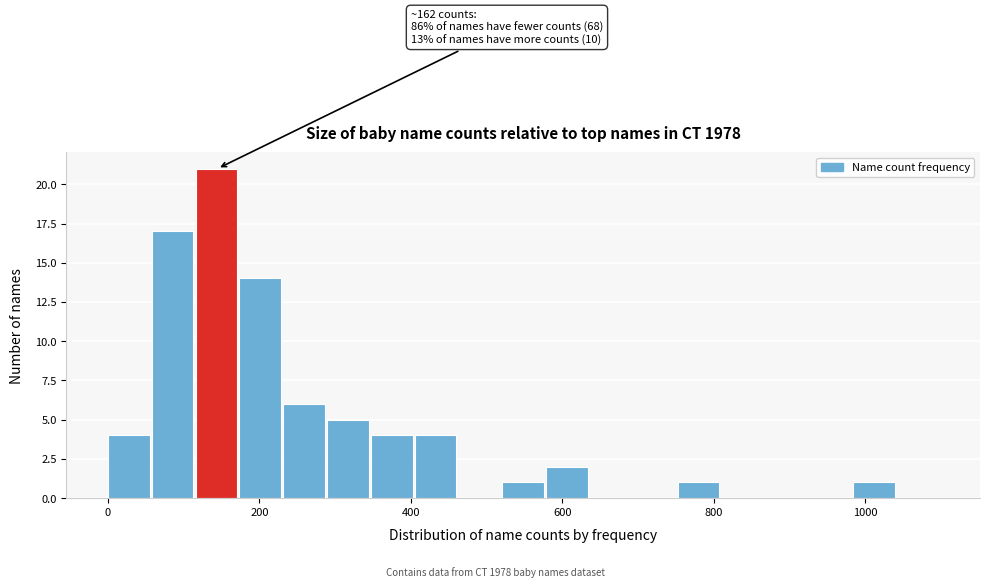

Around what value on the x-axis is the tallest bar? Give the approximate position of its centre, as read against the axis.

140